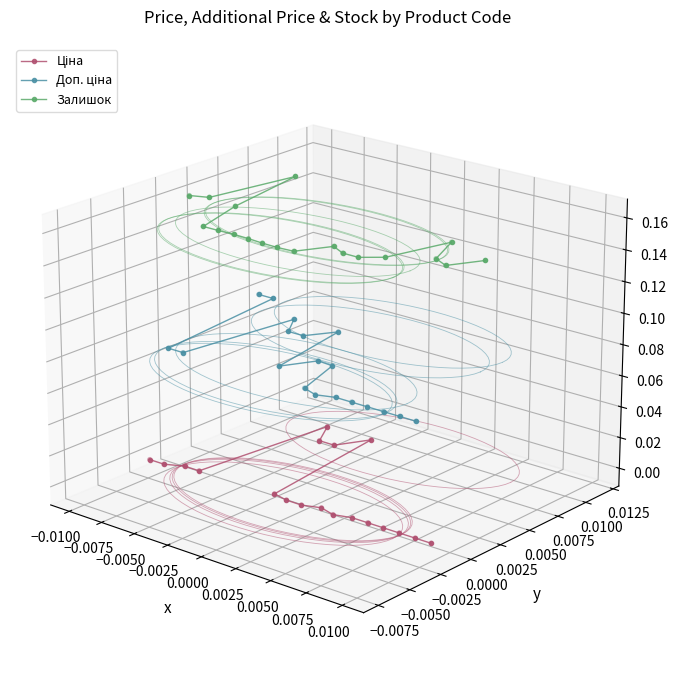

Which series has the widest spread of Y values?

Доп. ціна